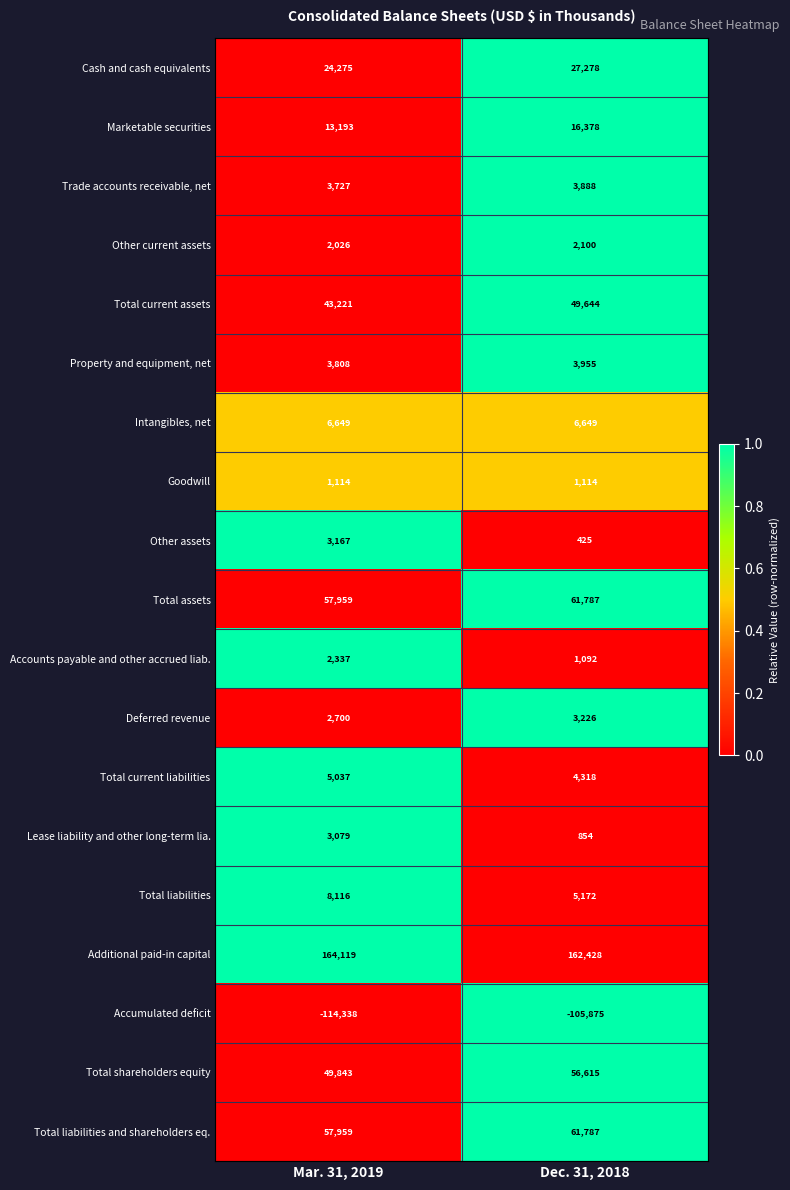

At which category is the sum across all series the highest?

Dec. 31, 2018